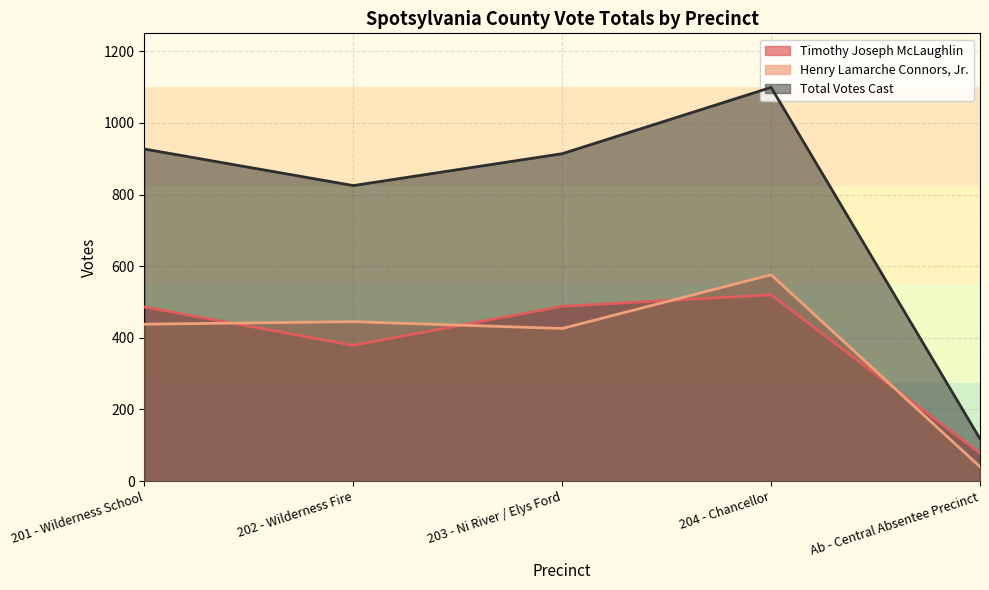

Count the number of data series in this chart.

3